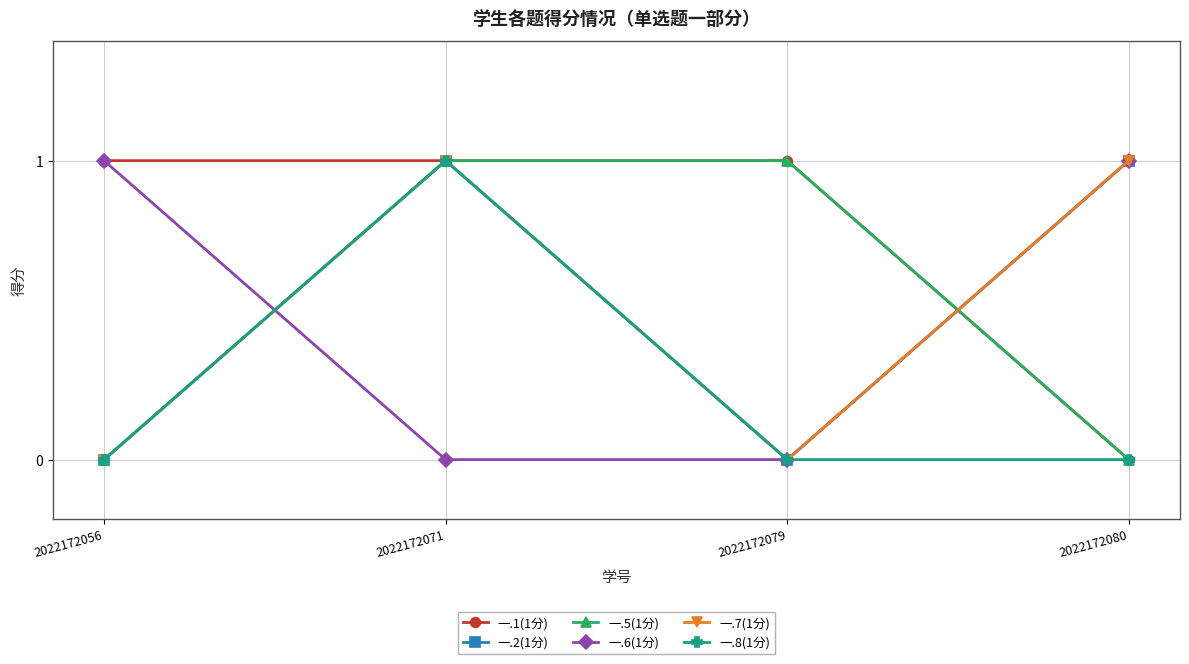

Rank the series at 2022172080 from lowest to highest value.

一.1(1分), 一.5(1分), 一.8(1分), 一.2(1分), 一.6(1分), 一.7(1分)